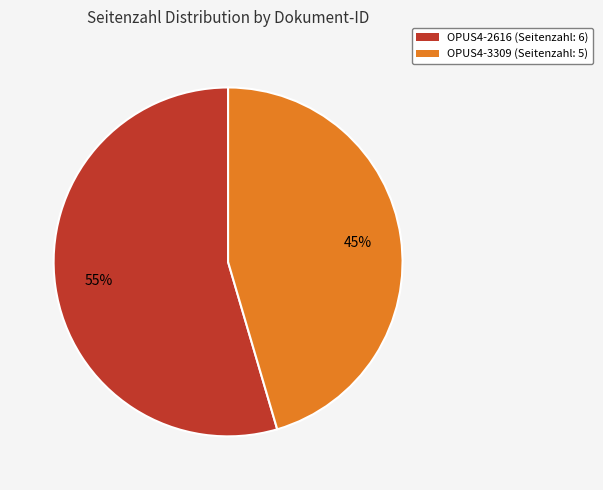

How many slices are in this pie chart?

2